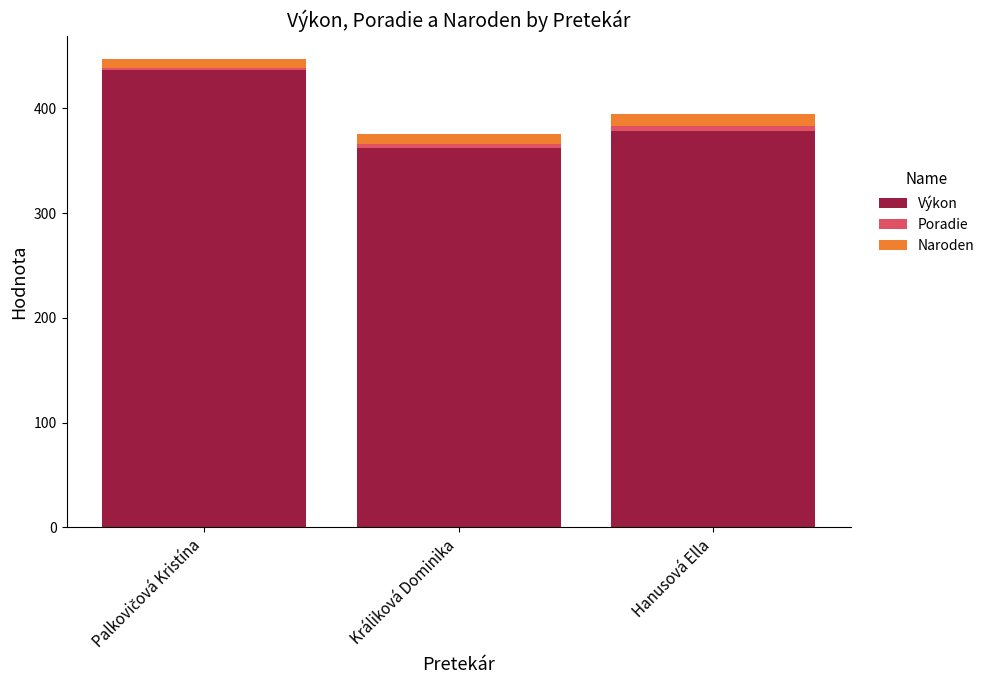

Does the chart contain stacked bars?

Yes